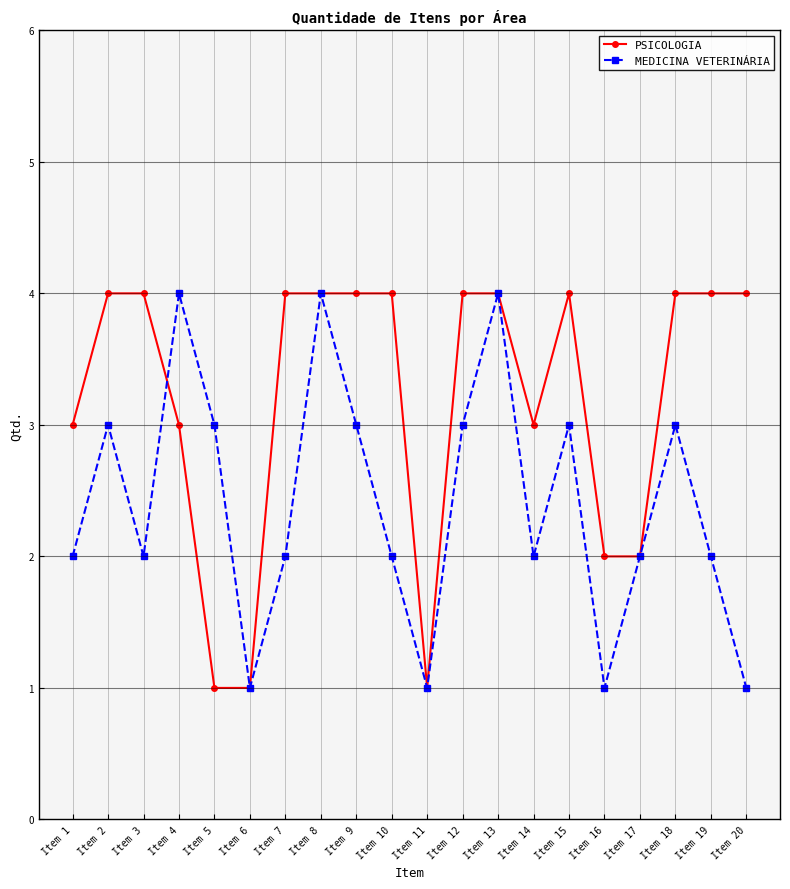

Reading right to left, extract all data points from this chart.

PSICOLOGIA: 4	4	4	2	2	4	3	4	4	1	4	4	4	4	1	1	3	4	4	3
MEDICINA VETERINÁRIA: 1	2	3	2	1	3	2	4	3	1	2	3	4	2	1	3	4	2	3	2